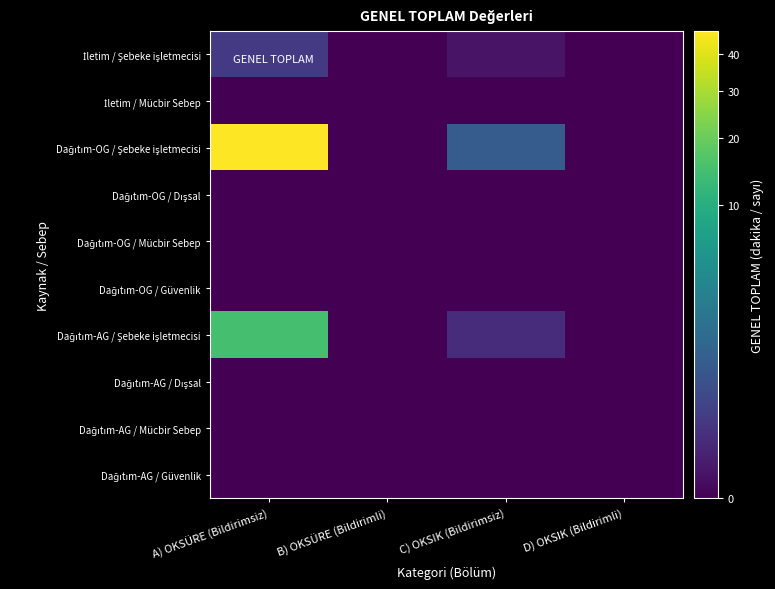

At which category is the sum across all series the highest?

A) OKSÜRE (Bildirimsiz)